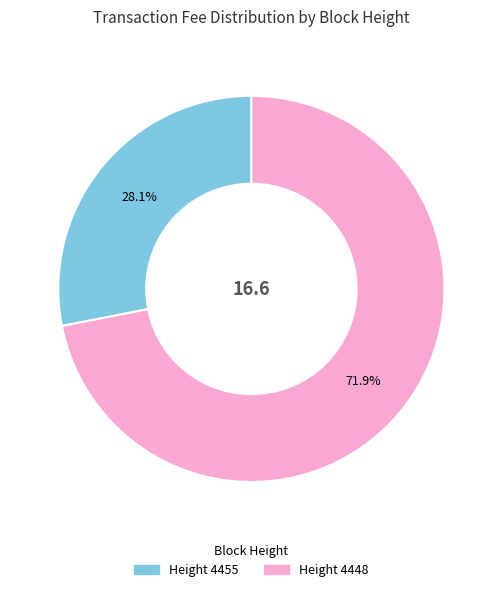

Is there any slice that represents more than half of the pie?

Yes